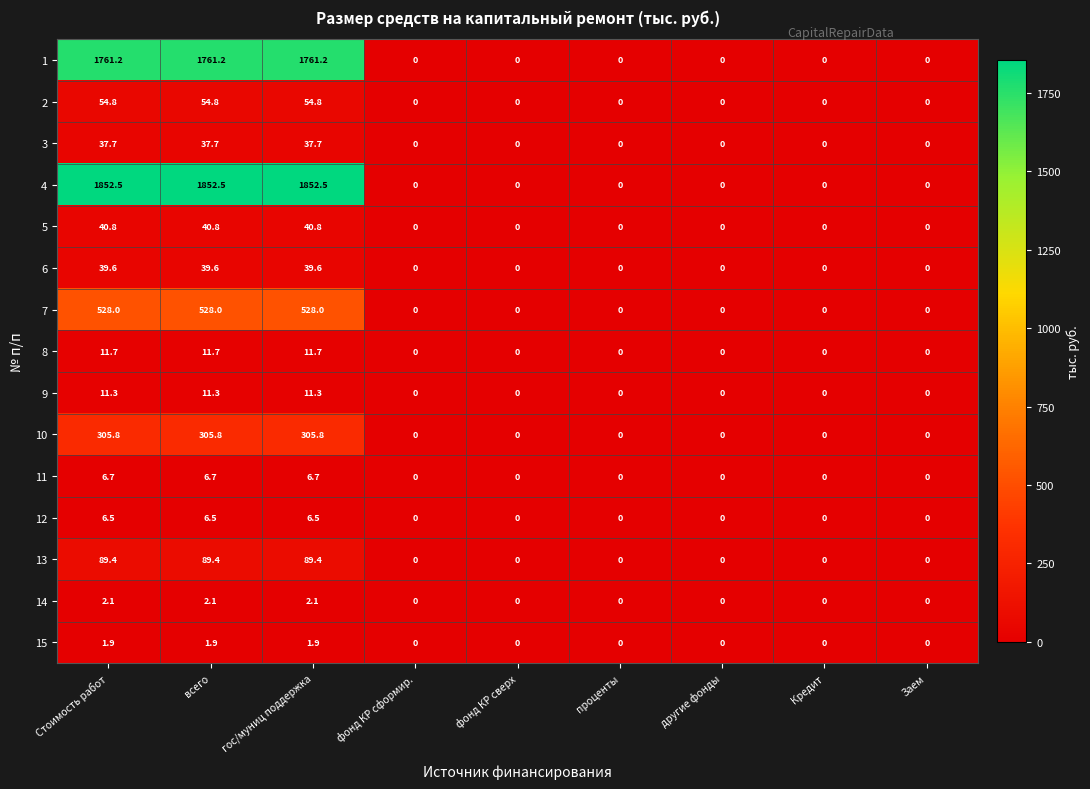

What is the greatest value displayed?

1852.5